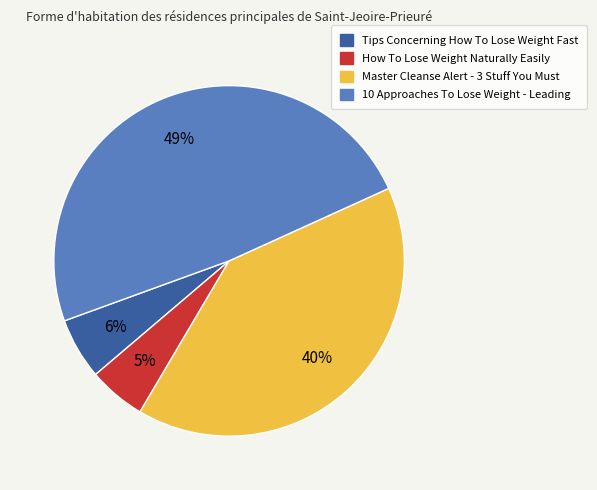

Which slice is the largest?

10 Approaches To Lose Weight - Leading